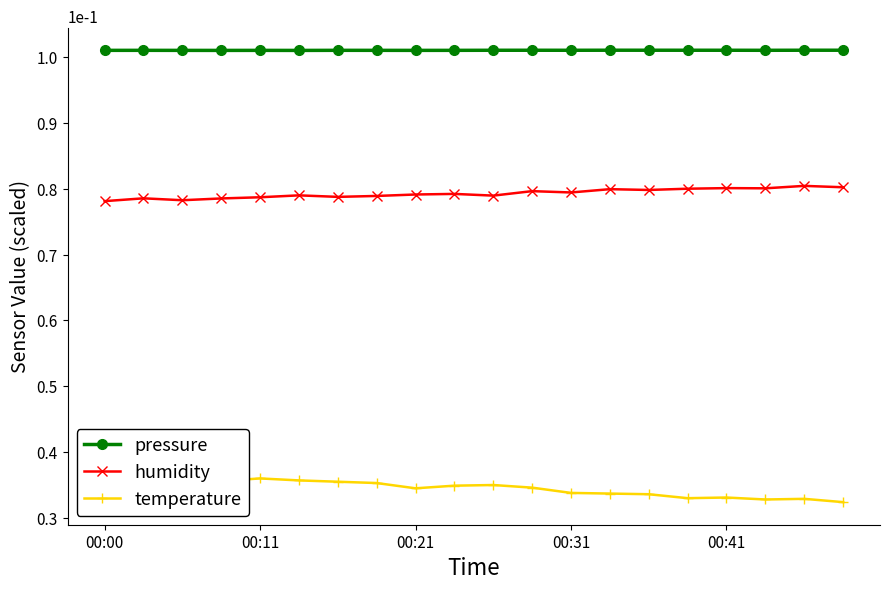

What is the value of the temperature point at the 4th from the left?

0.4